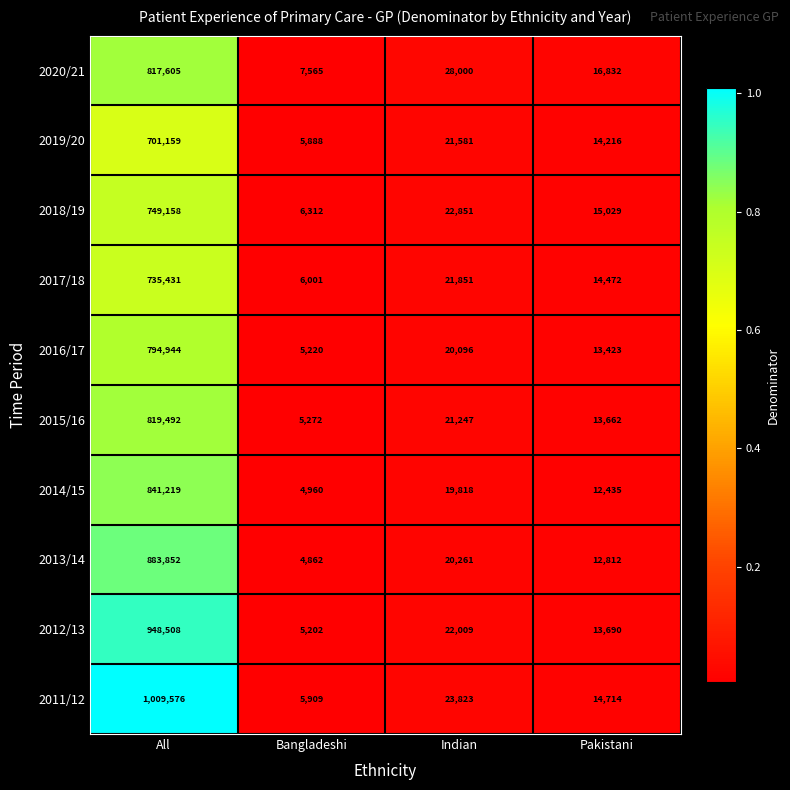

True or false: 2011/12 has a value of 1009576 at All.

True